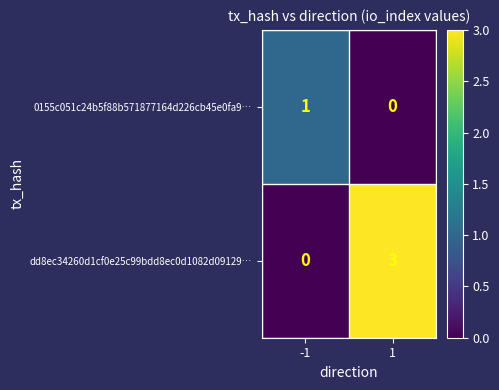

What is the greatest value displayed?

3